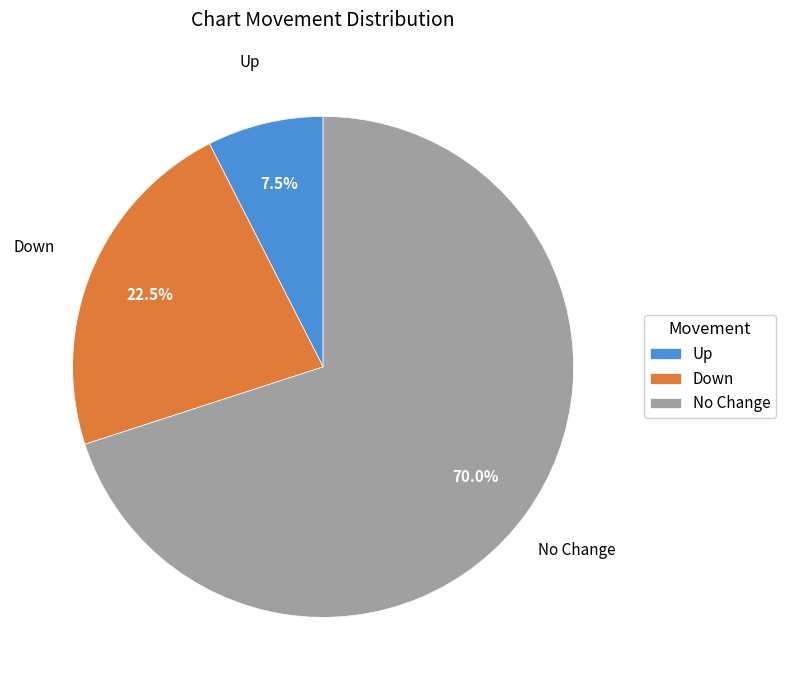

Which slice is the largest?

No Change